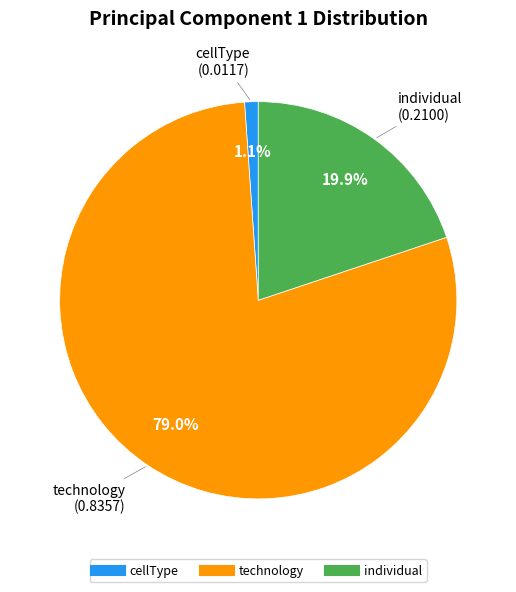

To the nearest percent, what percentage of the pie is cellType?

1%